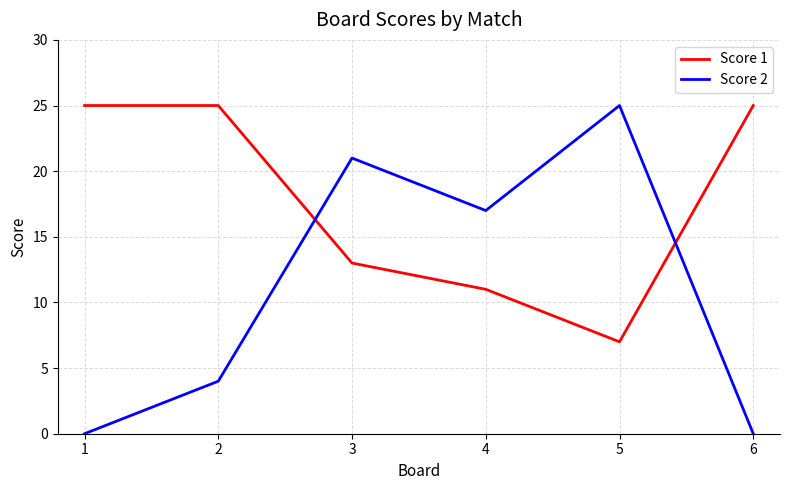

Where does the Score 2 series first go above 17?

3